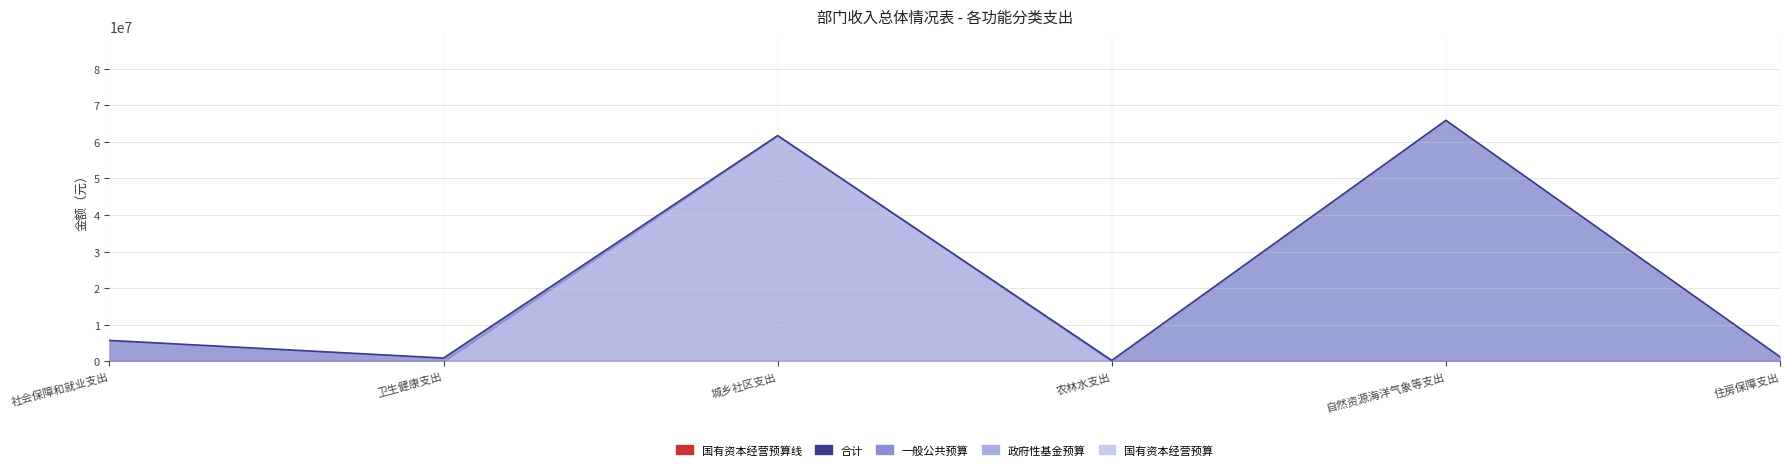

What is the difference between the maximum and minimum values in the 合计 series?

65594966.7